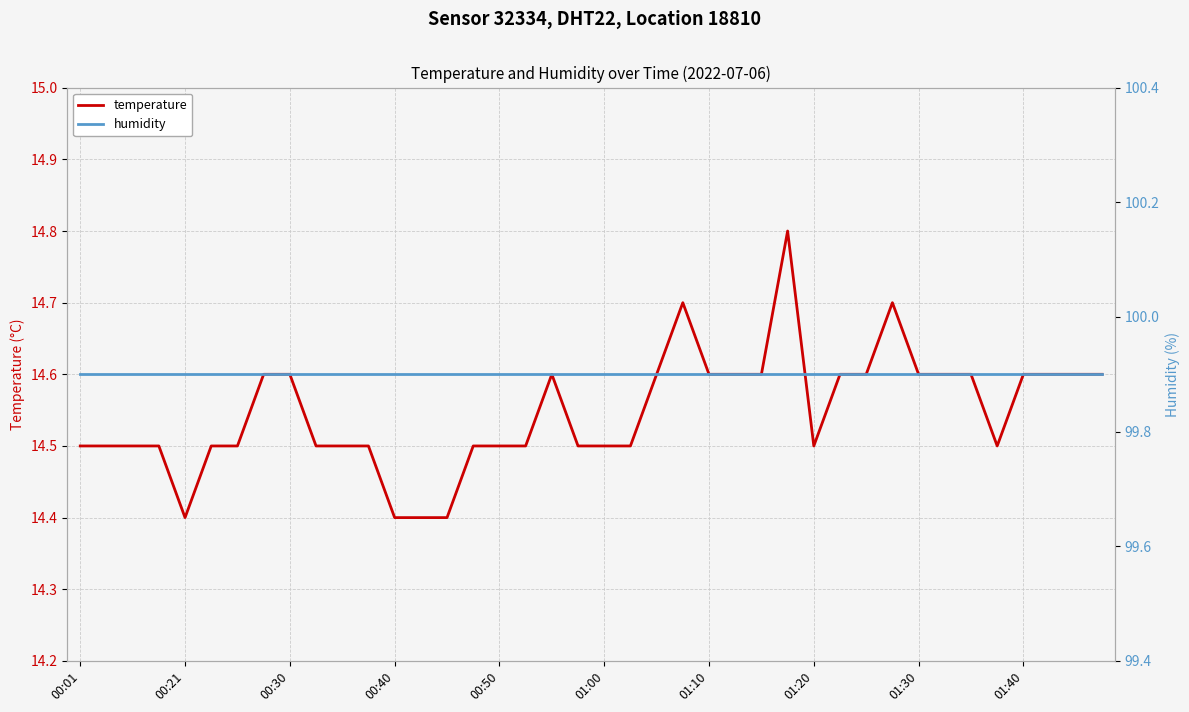

What position from the left is 18?

19